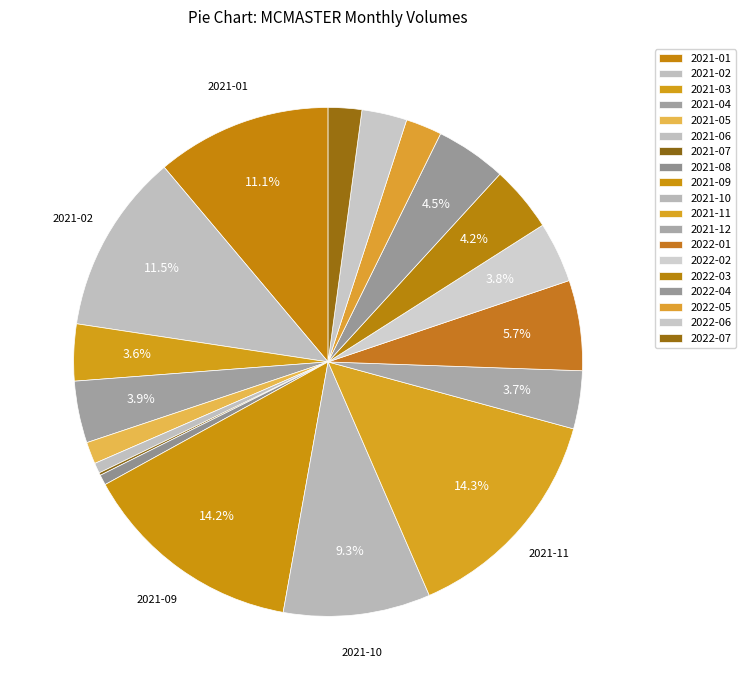

To the nearest percent, what is the difference between the largest and smallest slice percentages?

14%